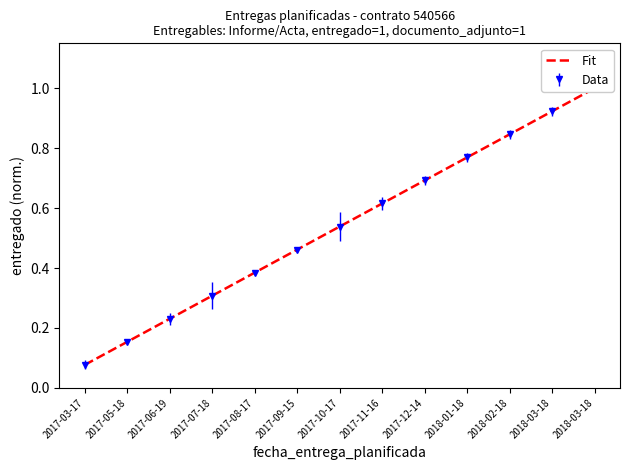

What is the label of the 4th point from the left?

2017-07-18